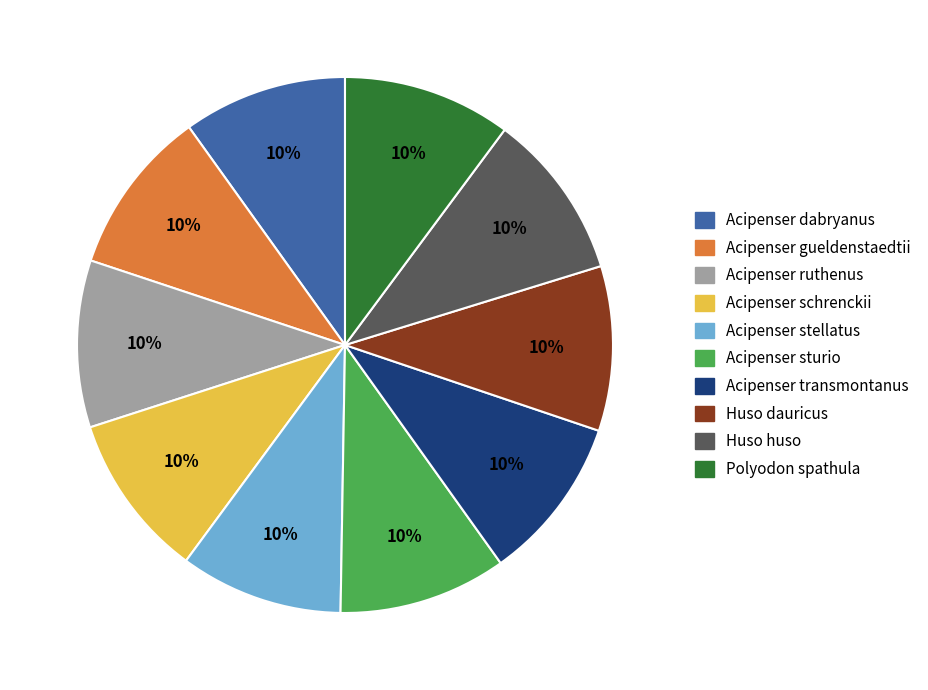

Approximately how many times larger is the value at Acipenser dabryanus compared to Acipenser transmontanus?

1.0